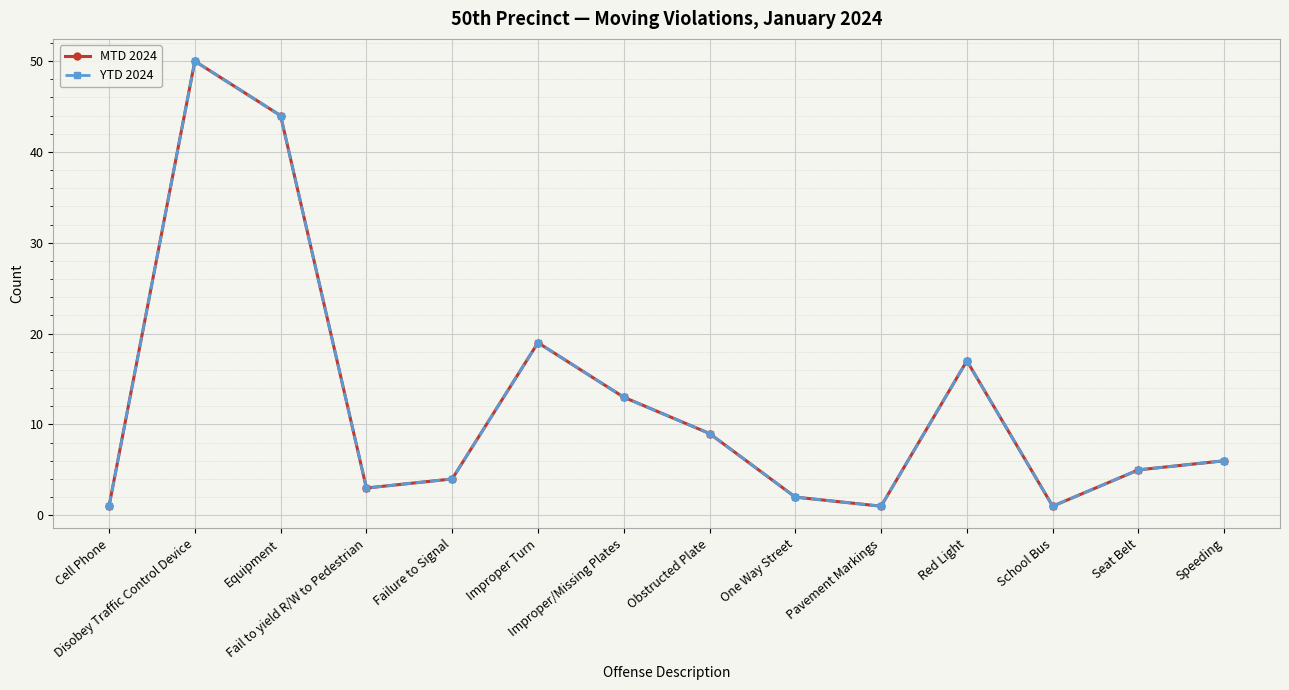

What is the value of the YTD 2024 point at the 2nd from the left?

50